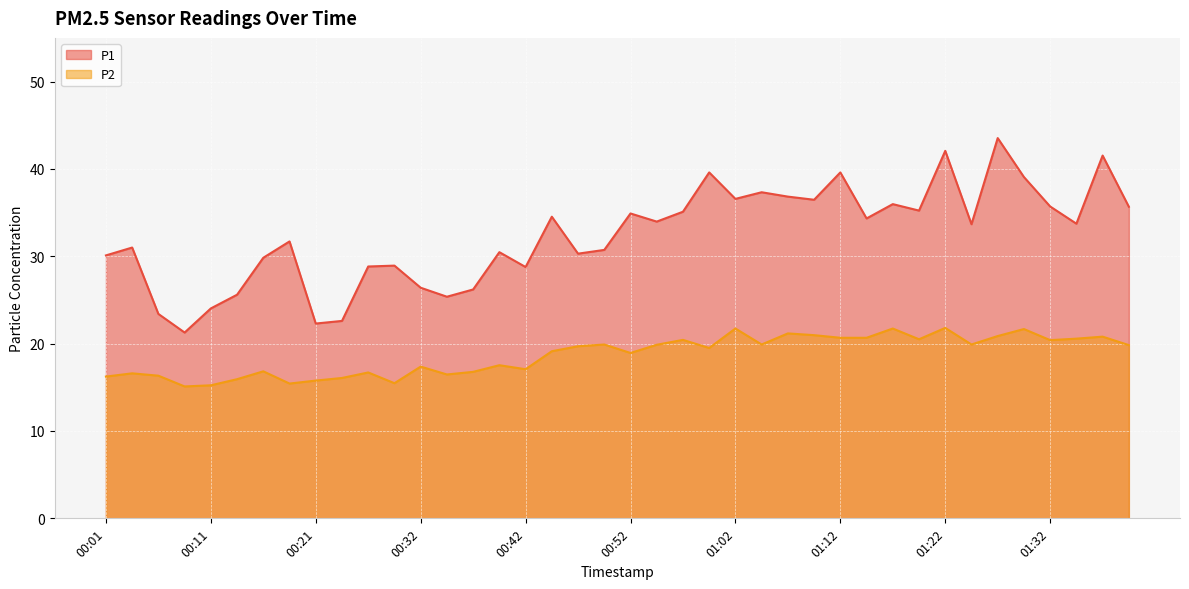

Reading left to right, list all the values displayed in this chart.

P1: 00:01=30.1	00:04=31.0	00:06=23.4	00:09=21.3	00:11=24.0	00:14=25.6	00:17=29.8	00:19=31.7	00:21=22.3	00:24=22.6	00:26=28.8	00:29=28.9	00:32=26.4	00:34=25.4	00:37=26.2	00:39=30.5	00:42=28.8	00:44=34.5	00:47=30.3	00:49=30.7	00:52=34.9	00:54=34.0	00:57=35.1	00:59=39.6	01:02=36.6	01:05=37.3	01:07=36.8	01:10=36.5	01:12=39.6	01:15=34.3	01:17=36.0	01:20=35.2	01:22=42.1	01:25=33.7	01:27=43.5	01:30=39.1	01:32=35.7	01:35=33.7	01:37=41.5	01:40=35.7
P2: 00:01=16.2	00:04=16.6	00:06=16.3	00:09=15.1	00:11=15.2	00:14=15.9	00:17=16.8	00:19=15.4	00:21=15.8	00:24=16.1	00:26=16.7	00:29=15.5	00:32=17.4	00:34=16.5	00:37=16.8	00:39=17.5	00:42=17.1	00:44=19.1	00:47=19.7	00:49=19.9	00:52=18.9	00:54=19.9	00:57=20.4	00:59=19.5	01:02=21.7	01:05=19.9	01:07=21.2	01:10=21.0	01:12=20.7	01:15=20.7	01:17=21.7	01:20=20.5	01:22=21.8	01:25=19.9	01:27=20.9	01:30=21.7	01:32=20.4	01:35=20.6	01:37=20.8	01:40=19.8